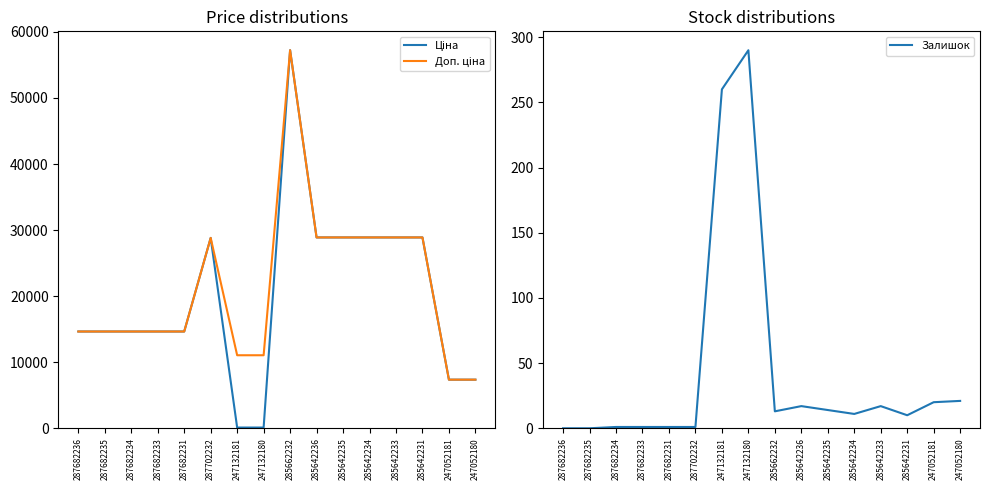

What is the average value of the Ціна series?

19918.6